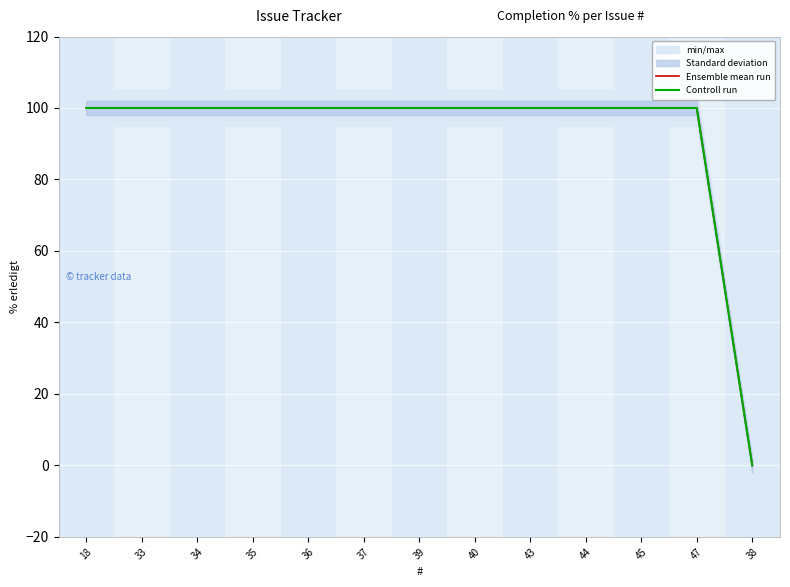

What is the difference between the maximum and minimum values in the Ensemble mean run series?

100